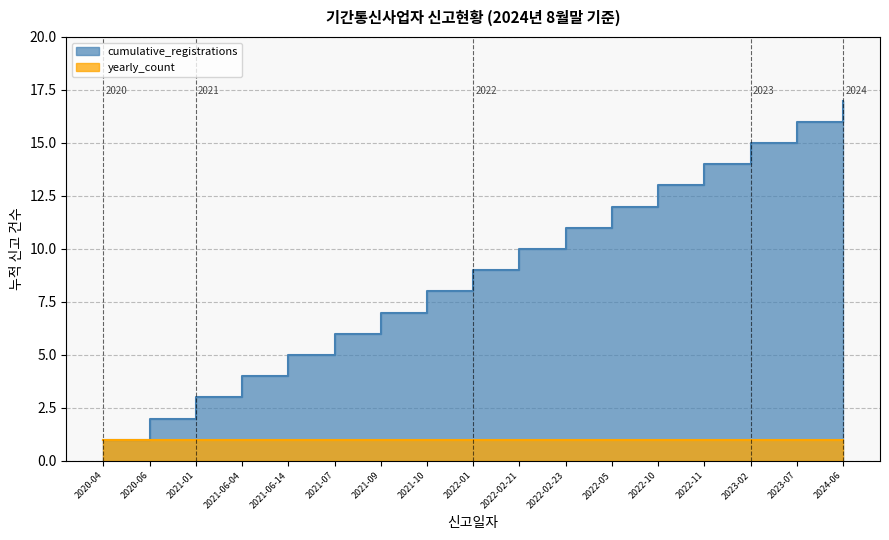

Which label corresponds to the largest value in the chart?

2024-06